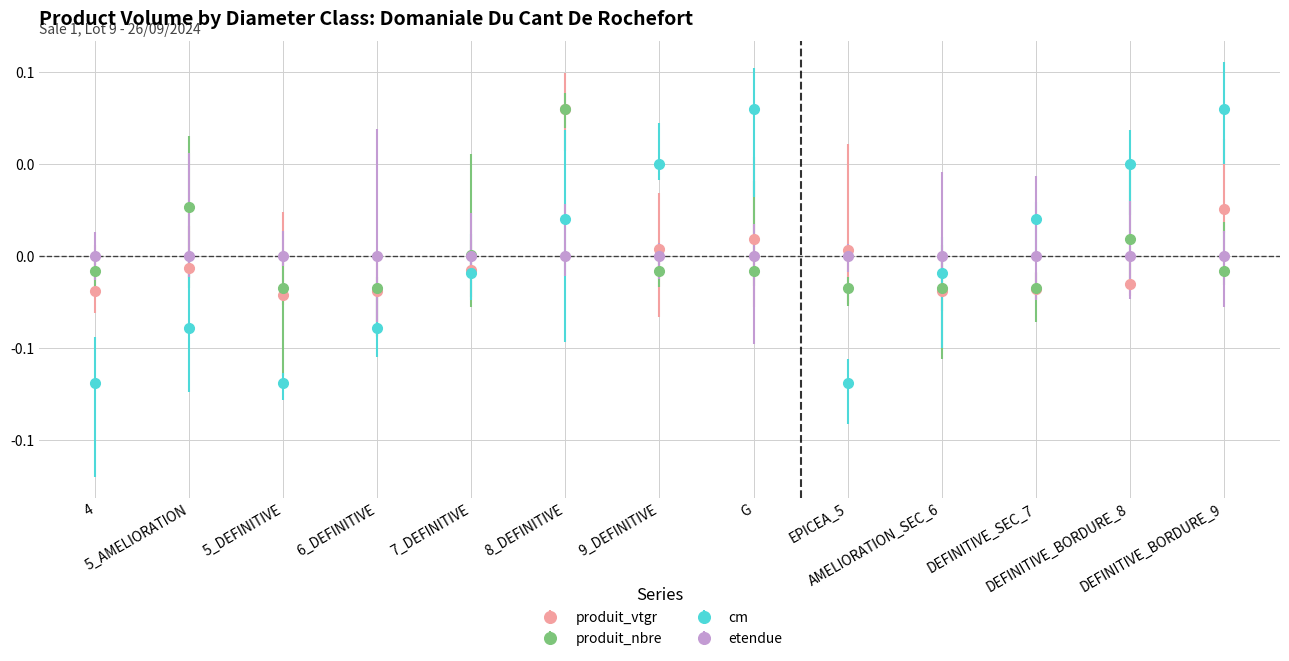

Where is produit_nbre nearest to the value 0?

7_DEFINITIVE